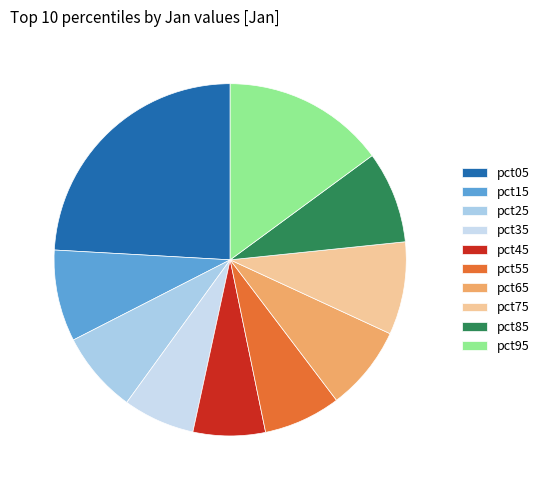

Combined, do pct45 and pct55 account for over 50%?

No